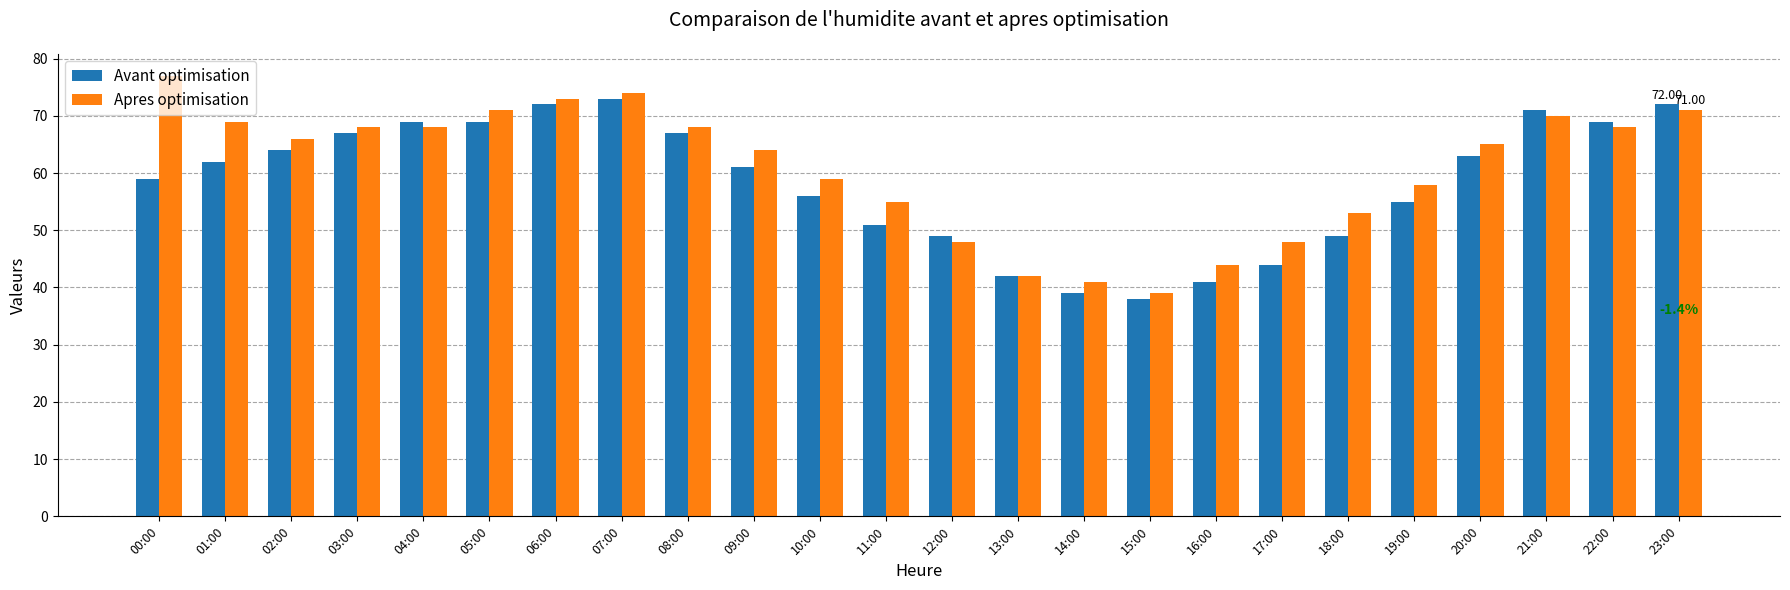

The Apres optimisation series shows 55 at 11:00. True or false?

True